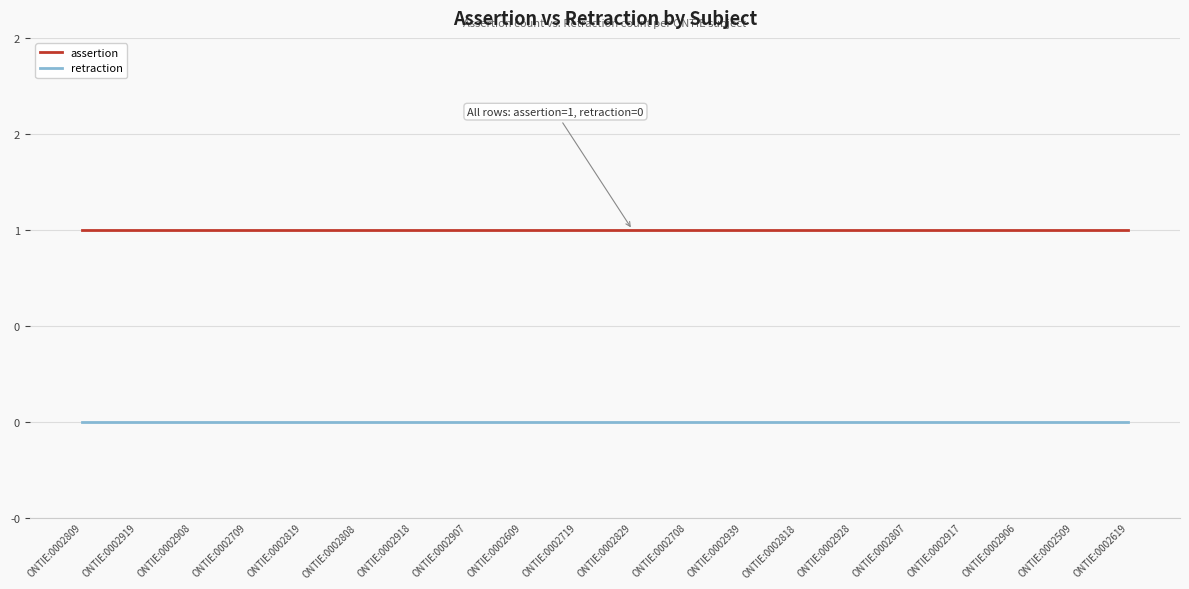

At which category is the sum across all series the highest?

ONTIE:0002809